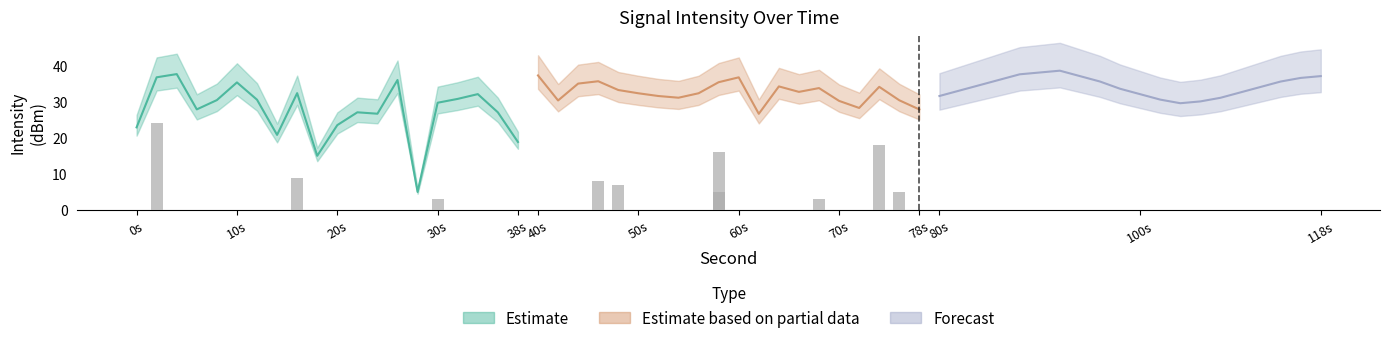

Reading left to right, list all the values displayed in this chart.

Estimate: 22.9	36.7	37.6	27.8	30.4	35.3	30.5	20.8	32.3	15.0	23.5	27.0	26.6	36.0	5.0	29.7	30.8	32.1	27.0	18.8
Estimate based on partial data: 37.2	30.3	35.0	35.6	33.2	32.3	31.5	31.1	32.3	35.4	36.7	26.6	34.2	32.7	33.7	30.2	28.2	34.1	30.4	27.8
Forecast: 31.6	33.1	34.6	36.1	37.6	38.1	38.6	37.1	35.6	33.6	32.1	30.6	29.6	30.1	31.1	32.6	34.1	35.6	36.6	37.1